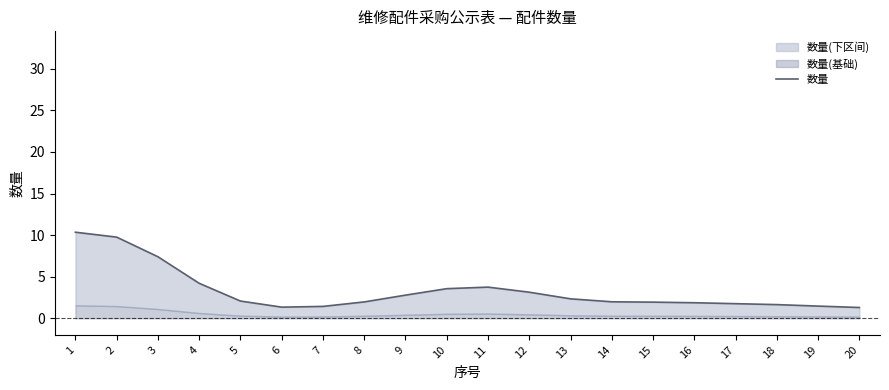

Rank the categories by value from highest to lowest.

1, 2, 3, 4, 11, 10, 12, 9, 13, 5, 14, 8, 15, 16, 17, 18, 19, 7, 6, 20